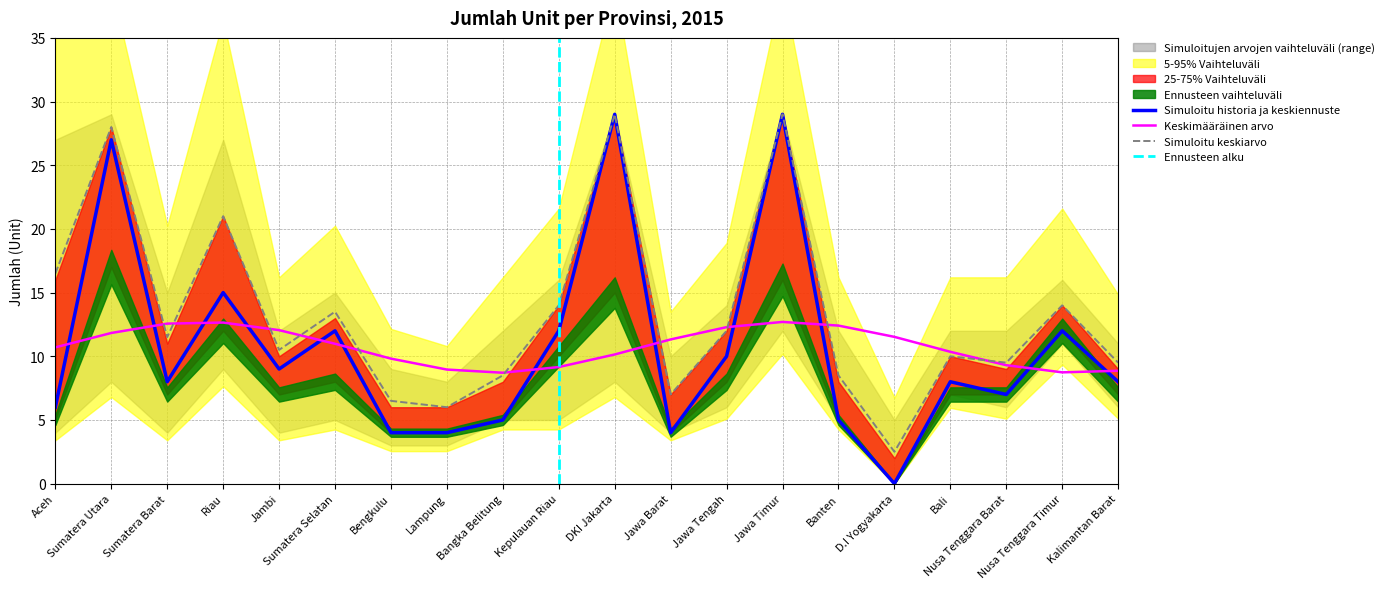

Which has a higher value, Jawa Barat or Kalimantan Barat?

Kalimantan Barat